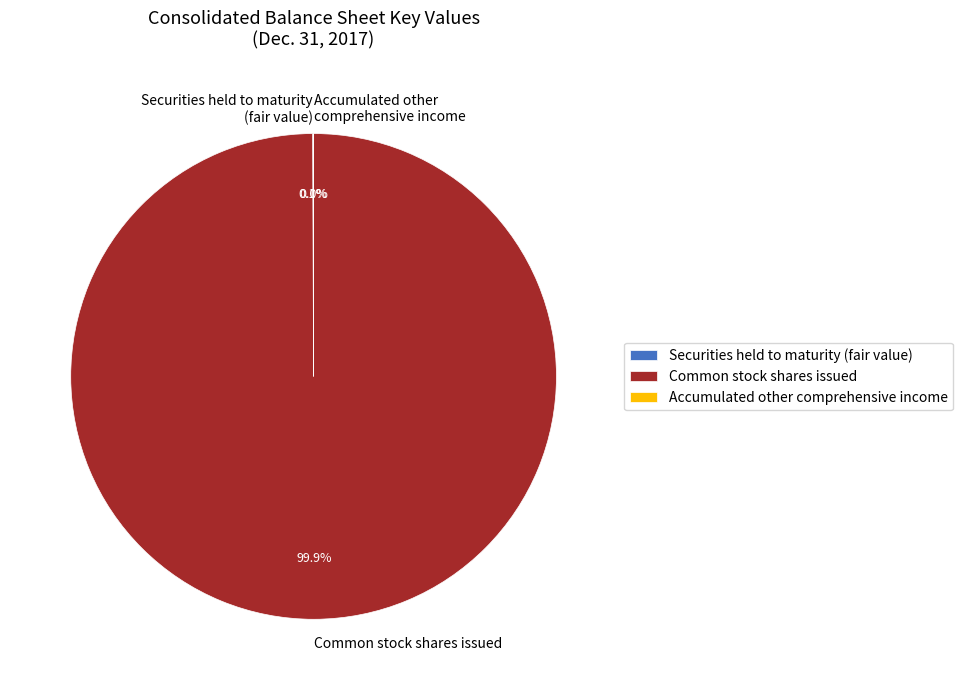

Which slice is the largest?

Common stock shares issued